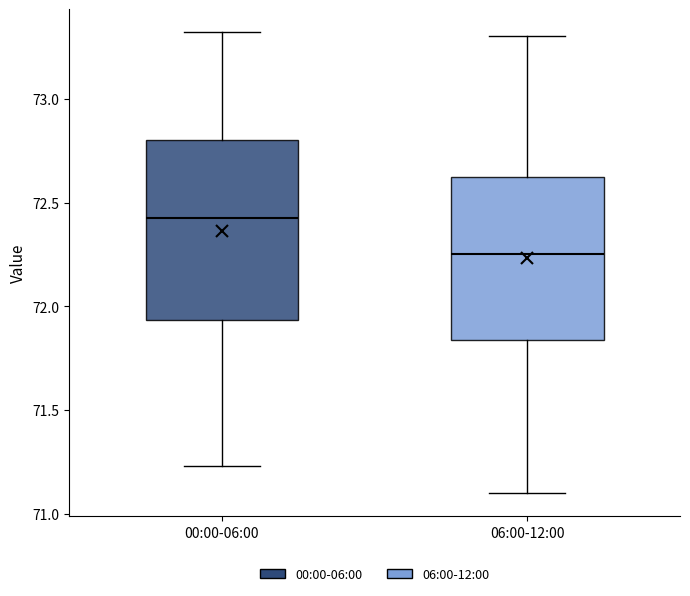

Where is the lower edge of the box for 06:00-12:00 on the y-axis? The values are not printed on the chart, so give them approximately, as read against the axis.

71.85